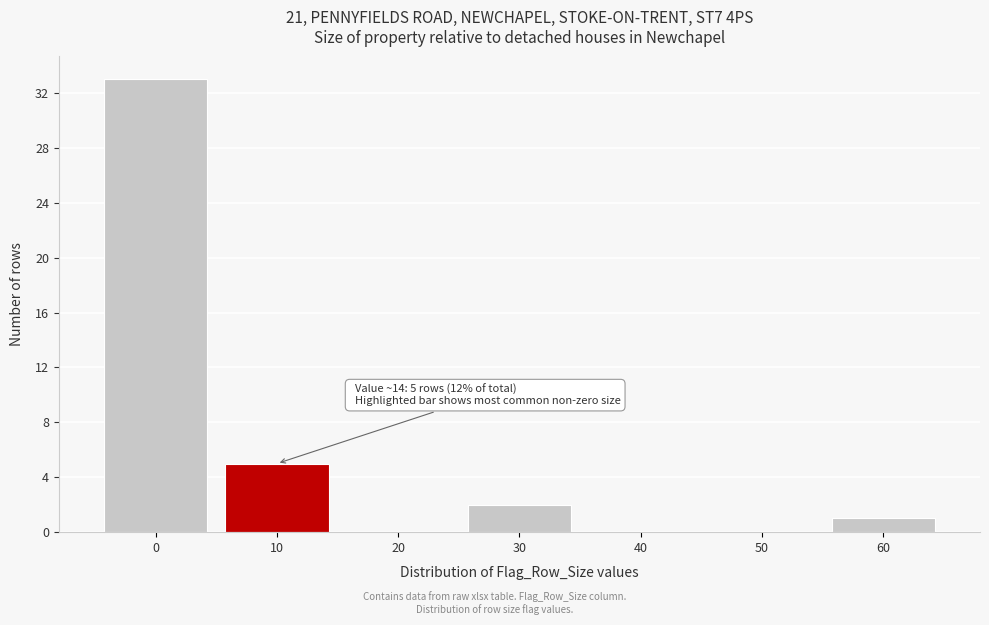

Reading left to right, extract all data points from this chart.

0=33	10=5	20=0	30=2	40=0	50=0	60=1